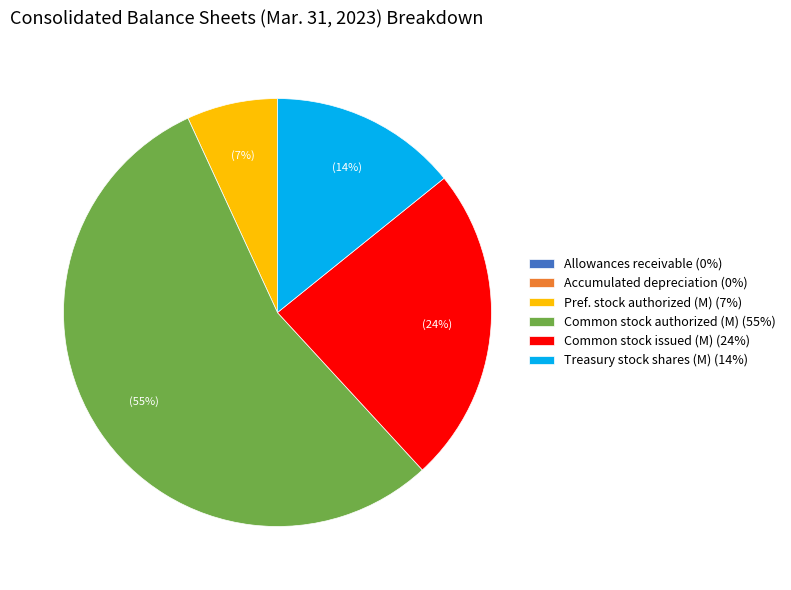

What is the majority slice?

Common stock authorized (M) (55%)